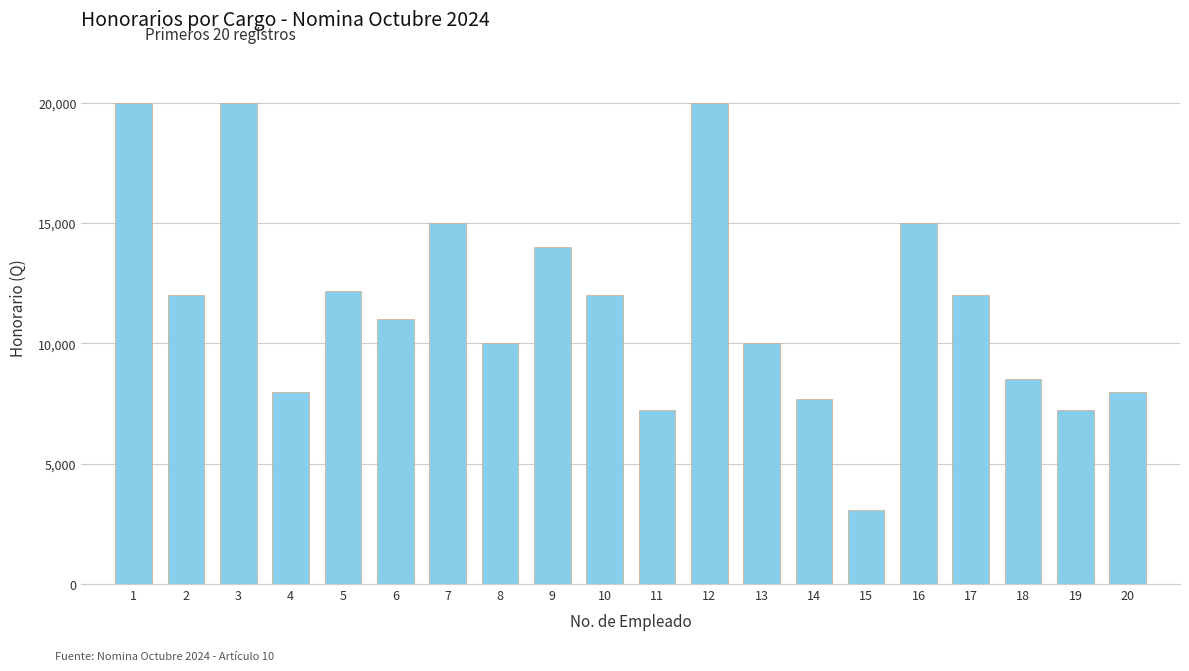

What is the approximate value at 3?

20000.0